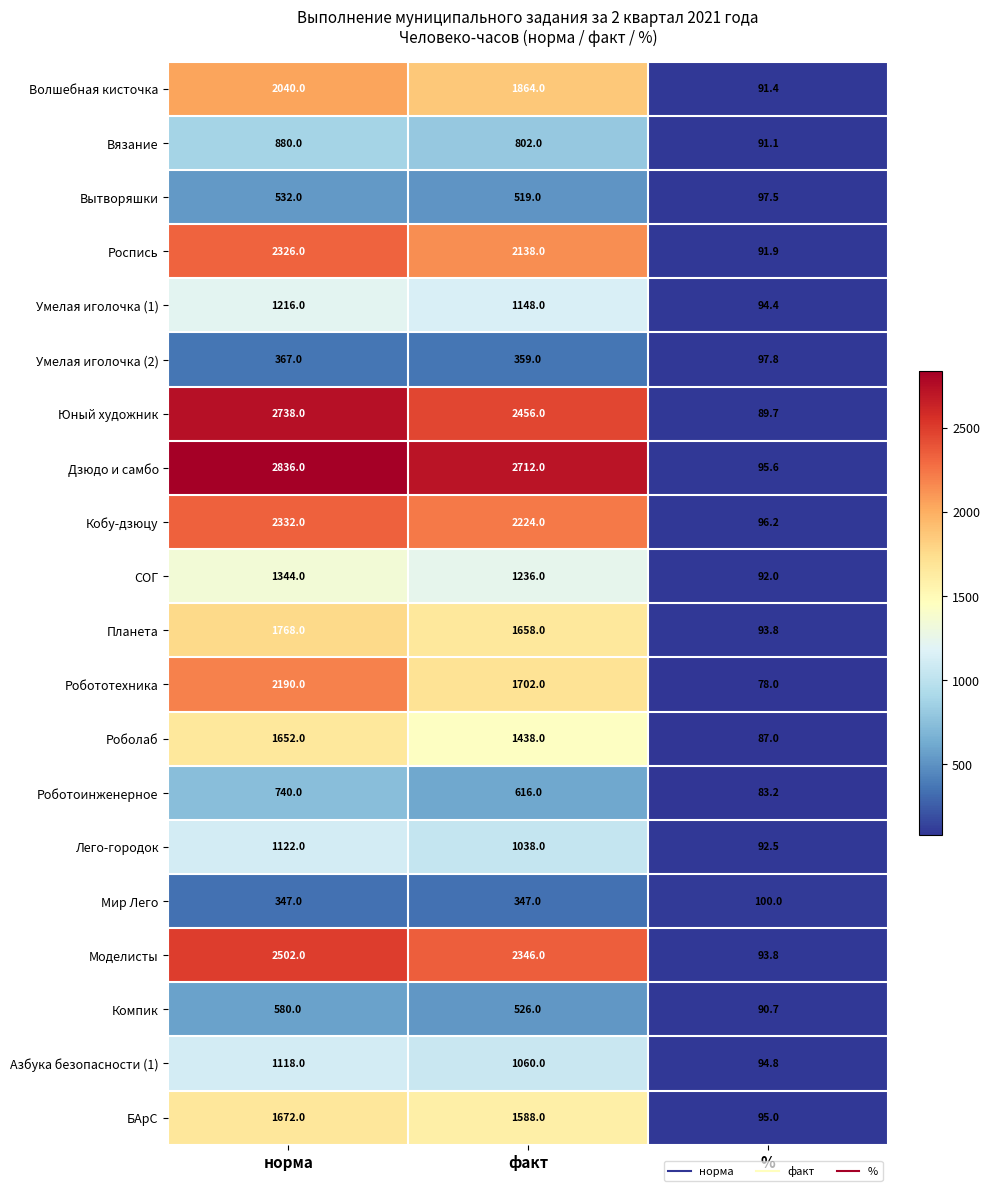

What value does the Компик series have at %?

90.7